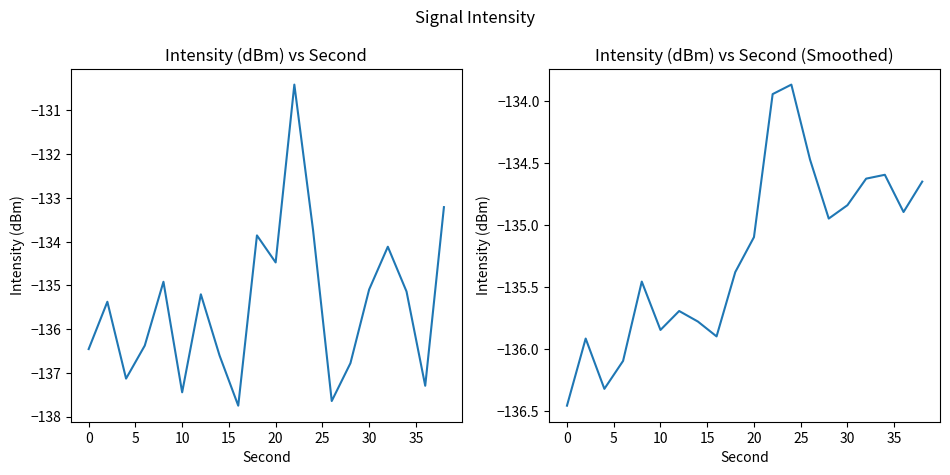

What is the sum of all Rolling Mean (dBm) values?

-2704.8